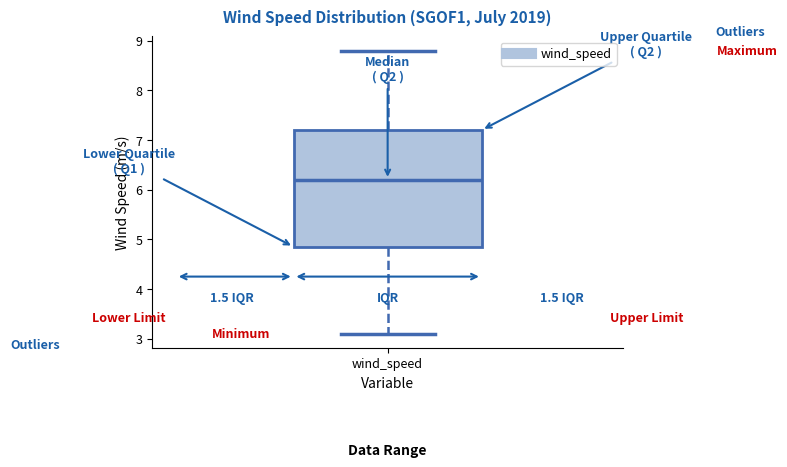

Transcribe this box plot: give where the median line is, the range the box spans, and where the two whiskers end, as read against the y-axis. The values are not printed on the chart, so give them approximately, as read against the axis.

median 6.2, box 4.9 to 7.2, whiskers 3.1 to 8.8